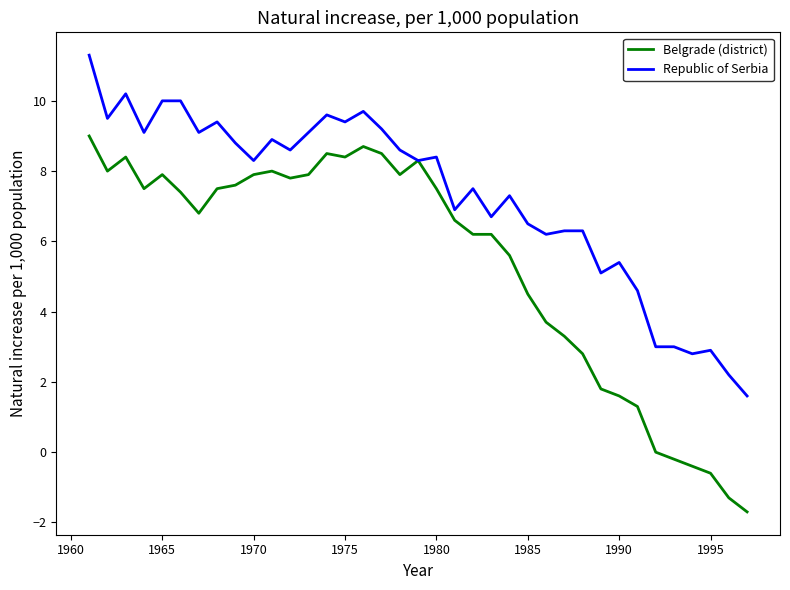

Reading left to right, what are all the values shown in this chart?

Belgrade (district): 9.0	8.0	8.4	7.5	7.9	7.4	6.8	7.5	7.6	7.9	8.0	7.8	7.9	8.5	8.4	8.7	8.5	7.9	8.3	7.5	6.6	6.2	6.2	5.6	4.5	3.7	3.3	2.8	1.8	1.6	1.3	0.0	-0.2	-0.4	-0.6	-1.3	-1.7
Republic of Serbia: 11.3	9.5	10.2	9.1	10.0	10.0	9.1	9.4	8.8	8.3	8.9	8.6	9.1	9.6	9.4	9.7	9.2	8.6	8.3	8.4	6.9	7.5	6.7	7.3	6.5	6.2	6.3	6.3	5.1	5.4	4.6	3.0	3.0	2.8	2.9	2.2	1.6